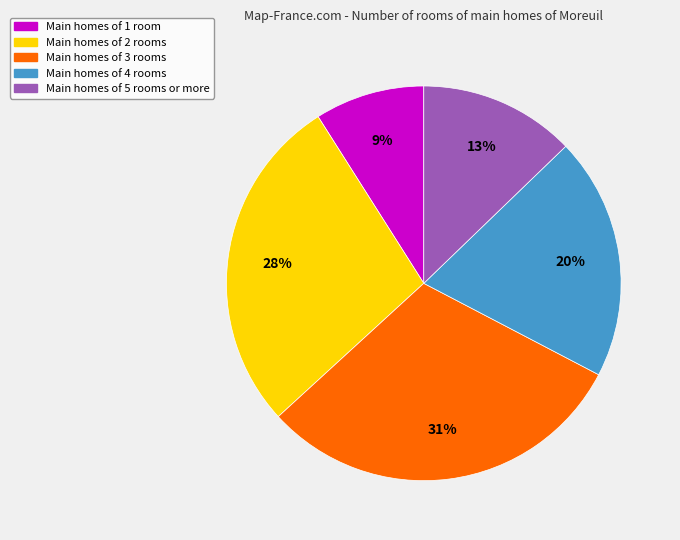

Does any single category account for the majority?

No